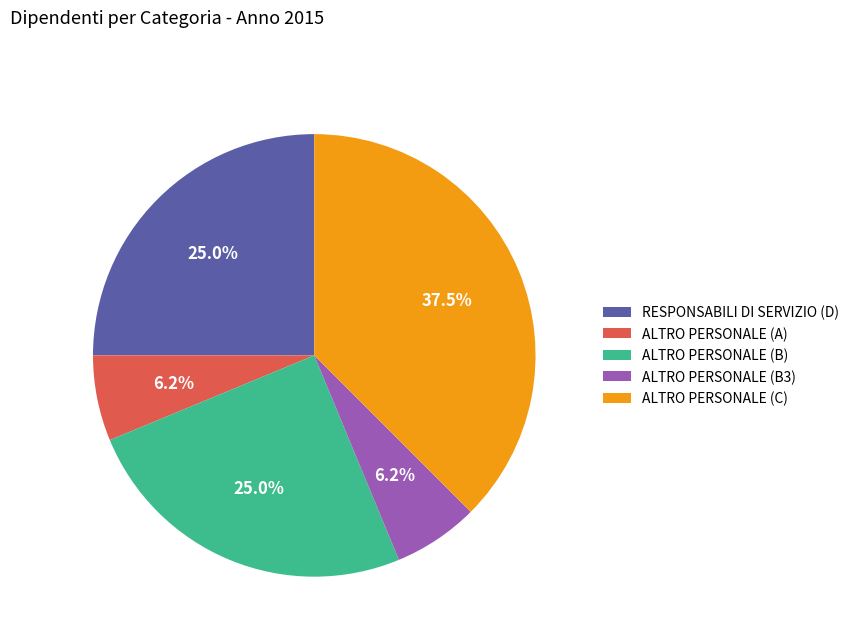

Which category has the biggest portion of the pie?

ALTRO PERSONALE (C)